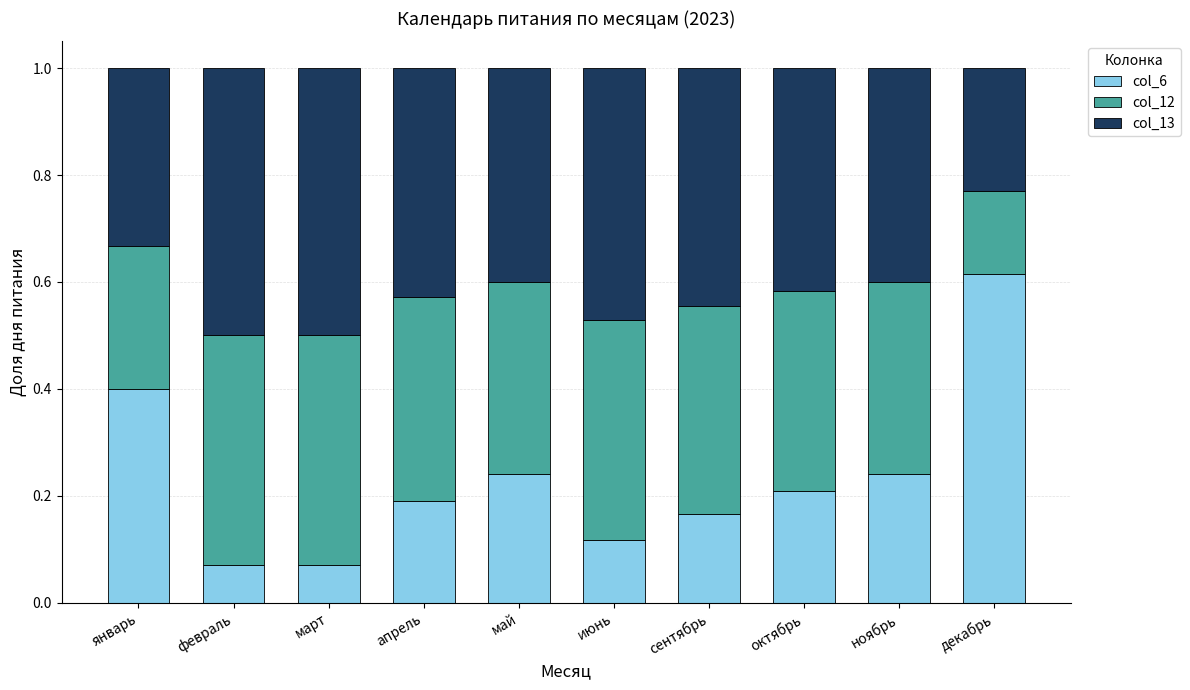

Is it true that col_6 equals 0.1 at май?

False